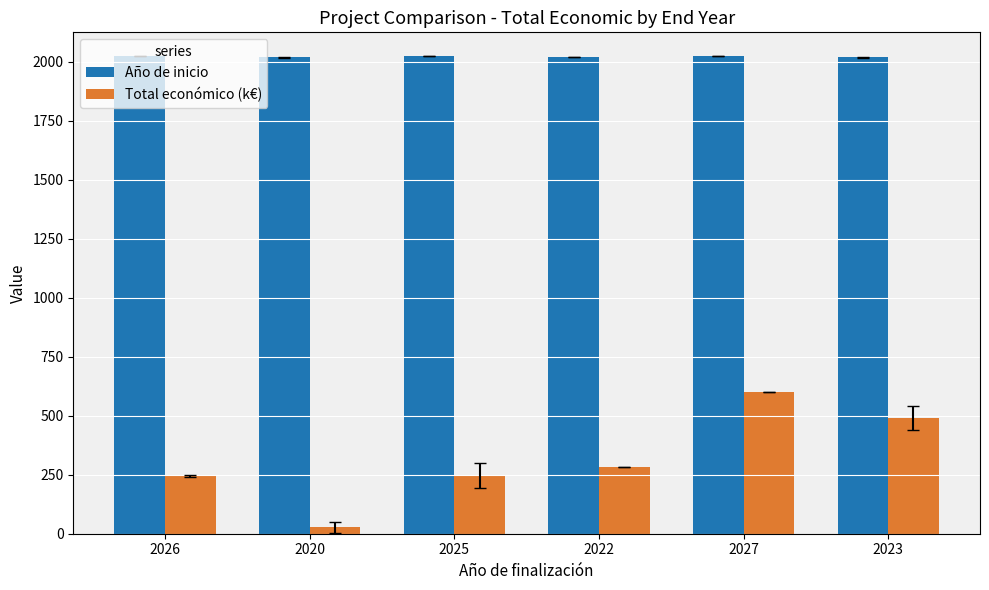

What is the minimum value for Año de inicio?

2018.7